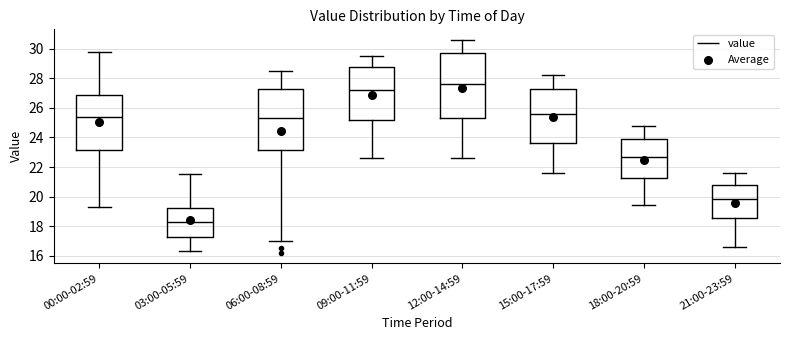

Which box is the tallest, from its lower edge to its upper edge?

12:00-14:59